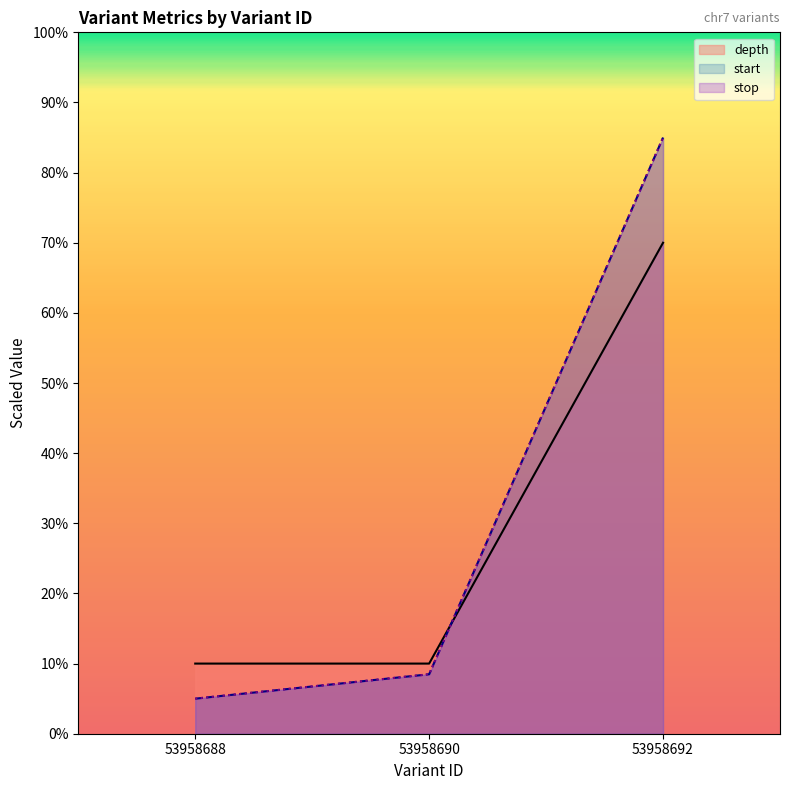

Which series has the largest range (max minus min)?

start